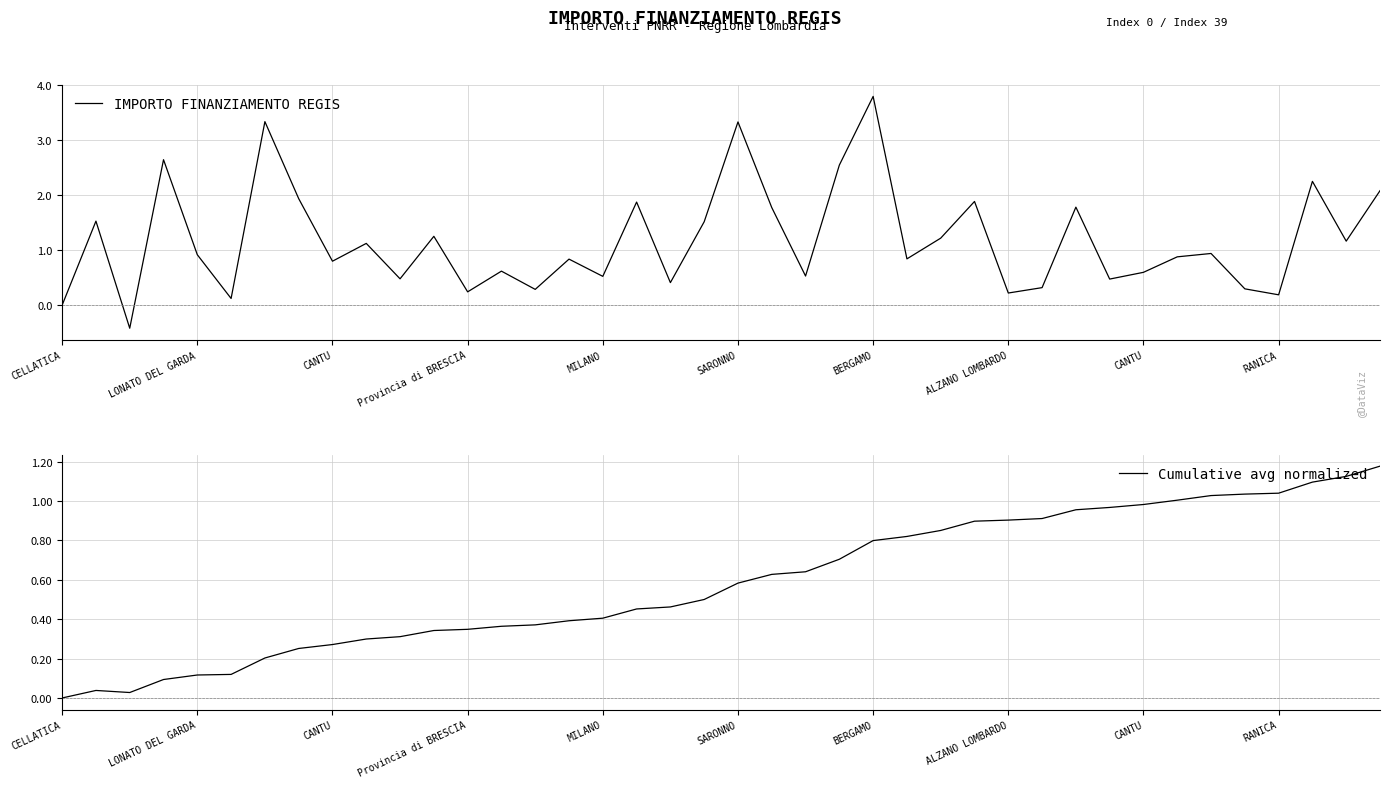

What is the minimum value shown in the chart?

-0.4